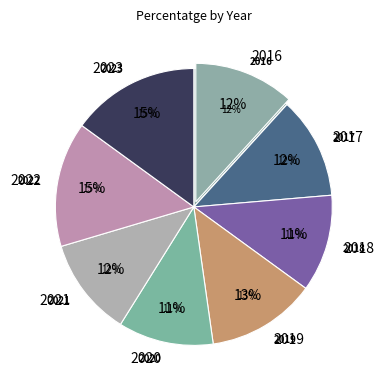

How many segments does this pie chart have?

8